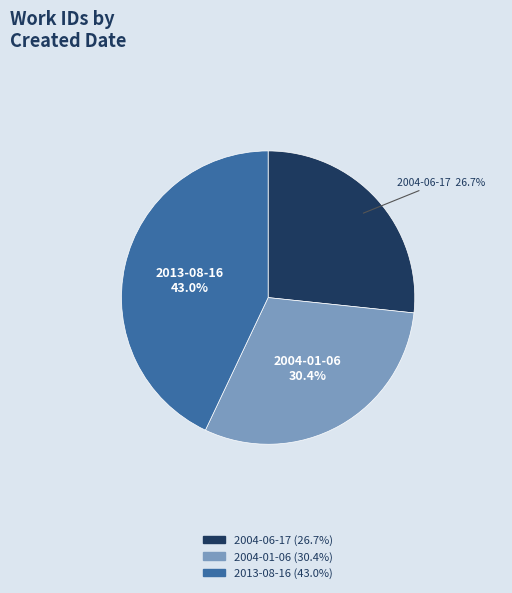

How many segments does this pie chart have?

3